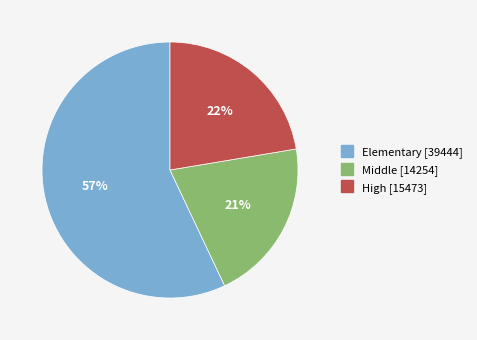

What percentage is the Elementary [39444] slice, to the nearest percent?

57%